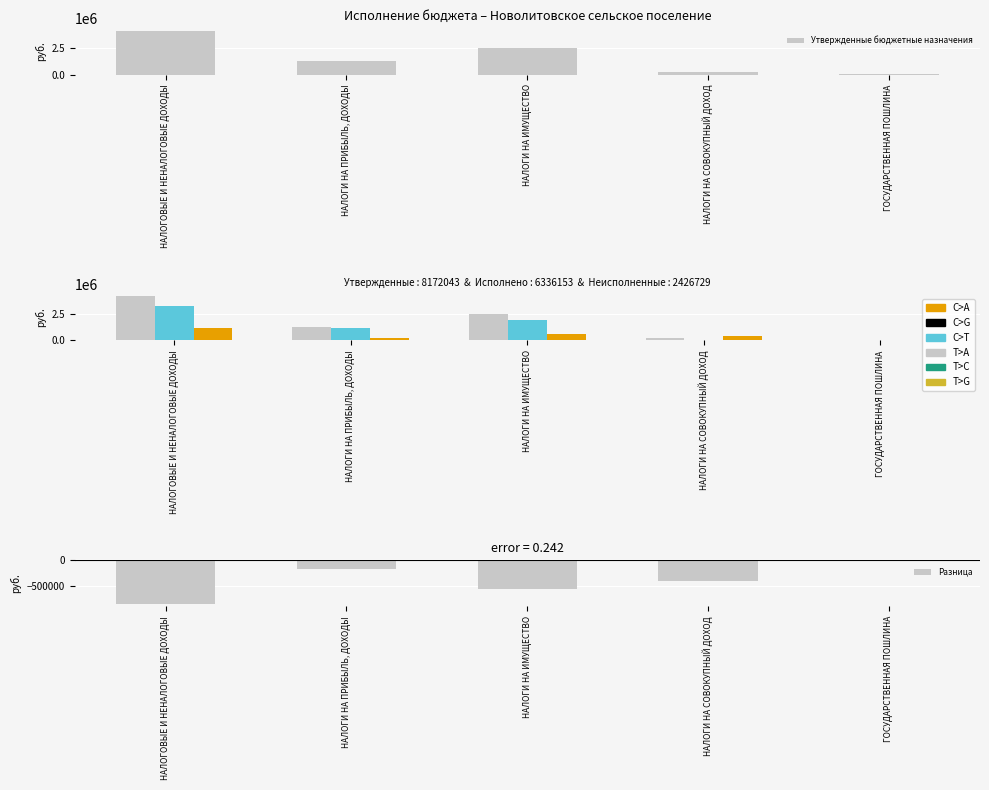

What is the value of the Утвержденные бюджетные назначения bar at the 4th from the left?

250000.0